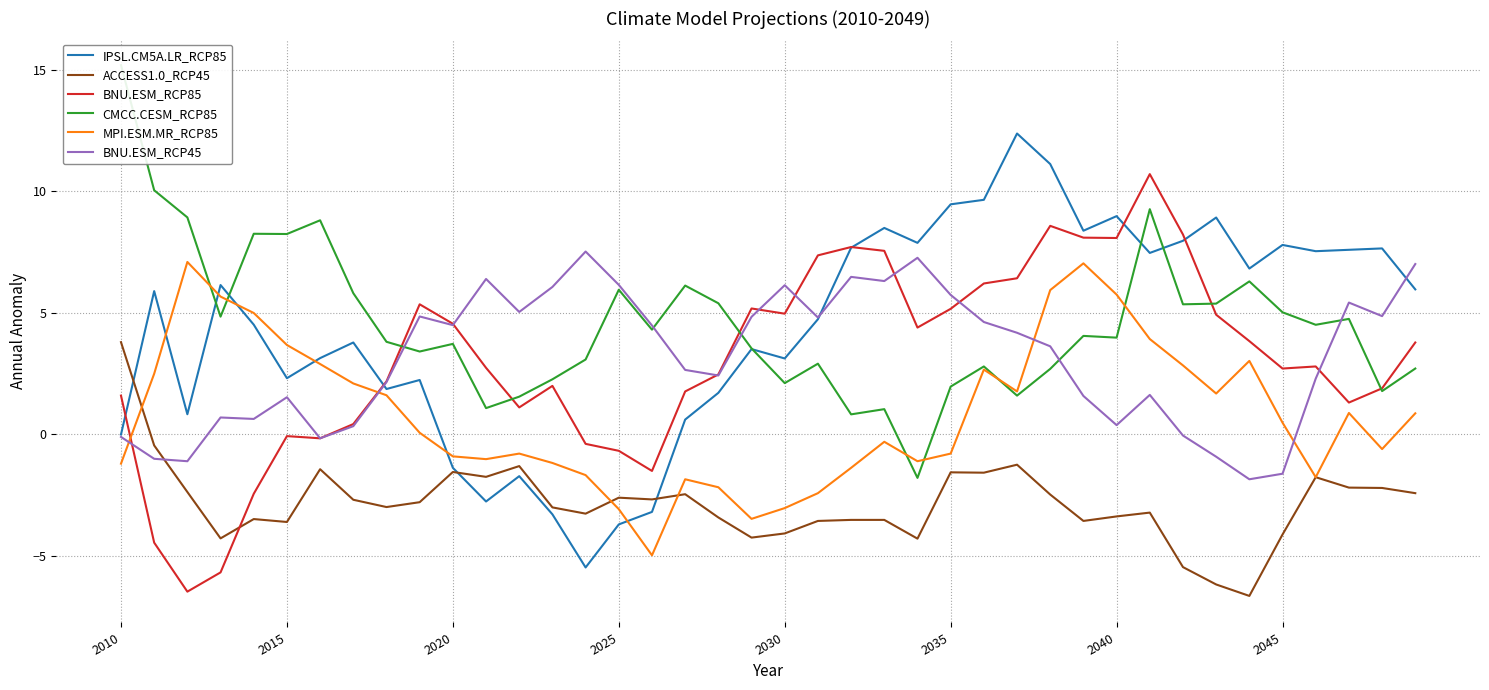

How many intersections are there between ACCESS1.0_RCP45 and BNU.ESM_RCP85?

1